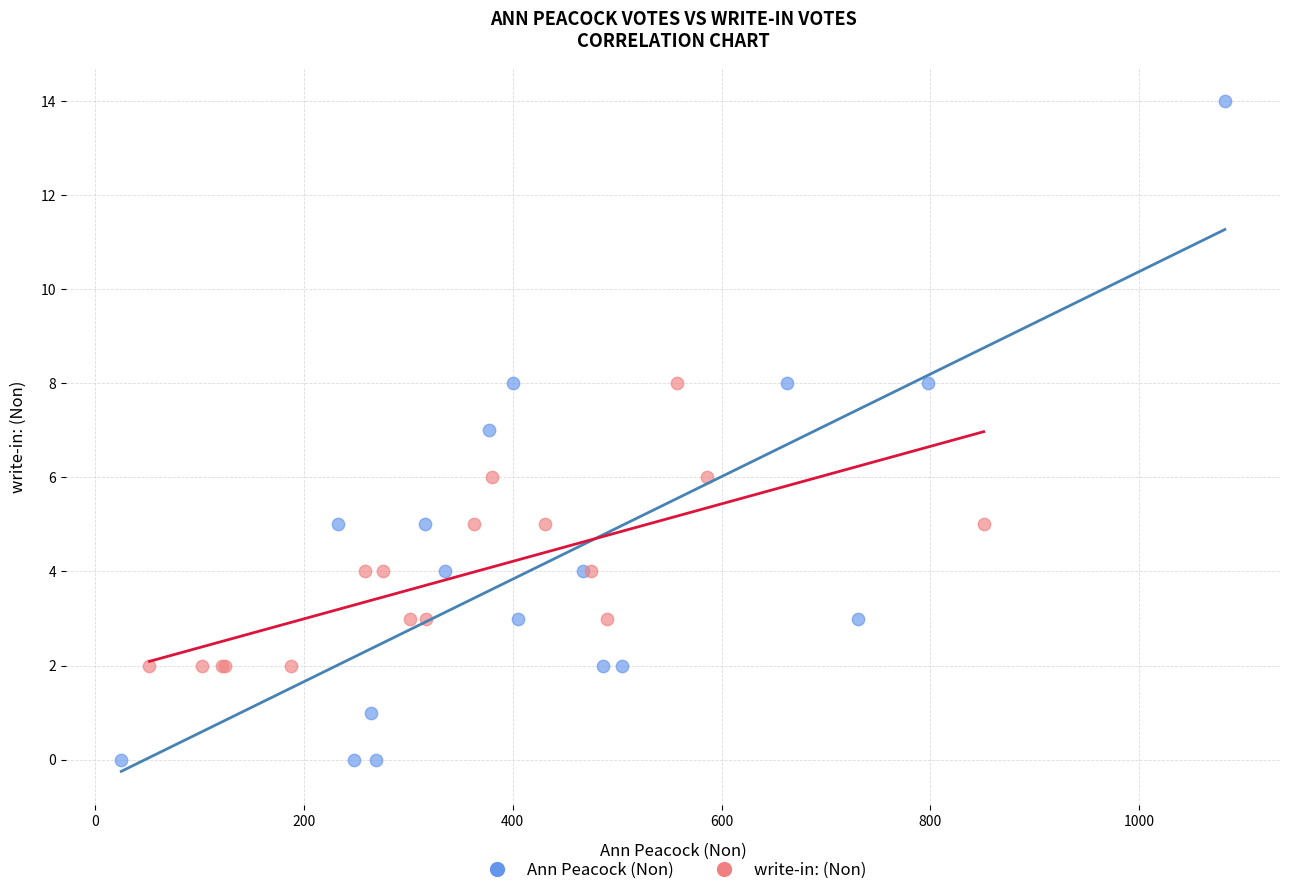

Which series contains the lowest Y value?

Ann Peacock (Non)